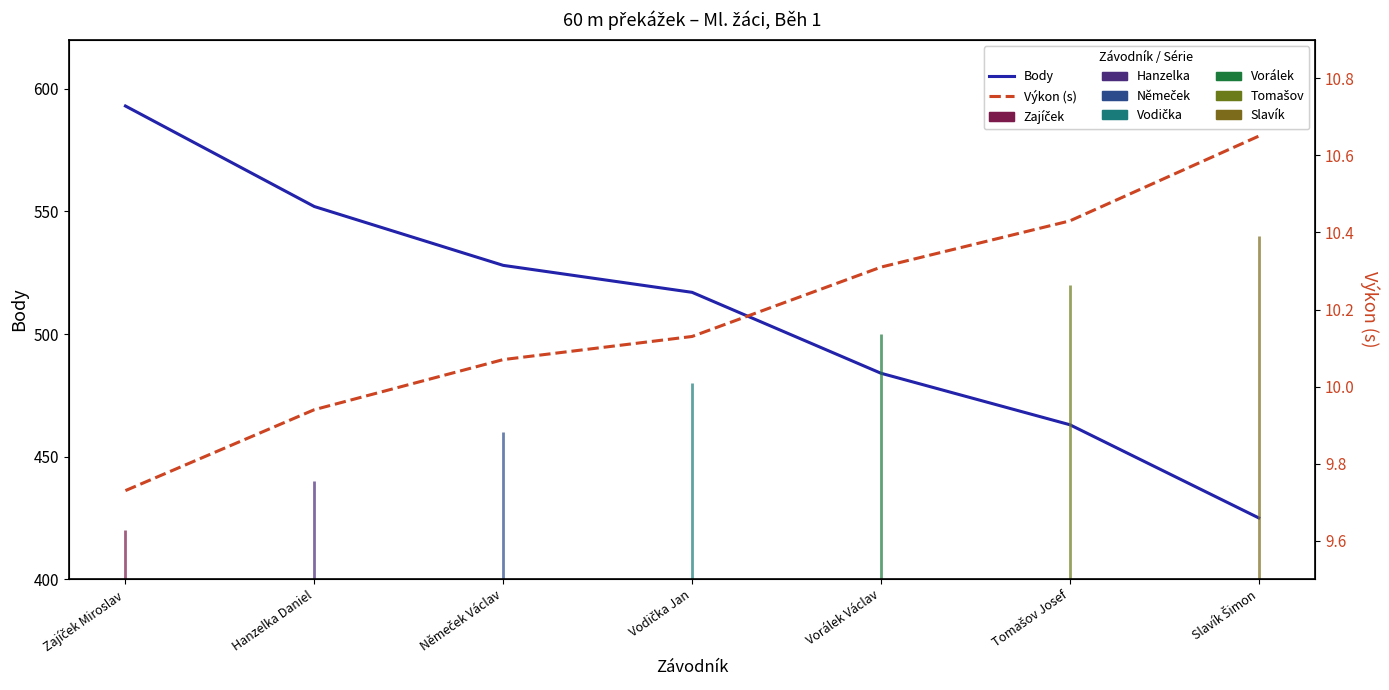

Which category has the highest value across all series?

Zajíček Miroslav